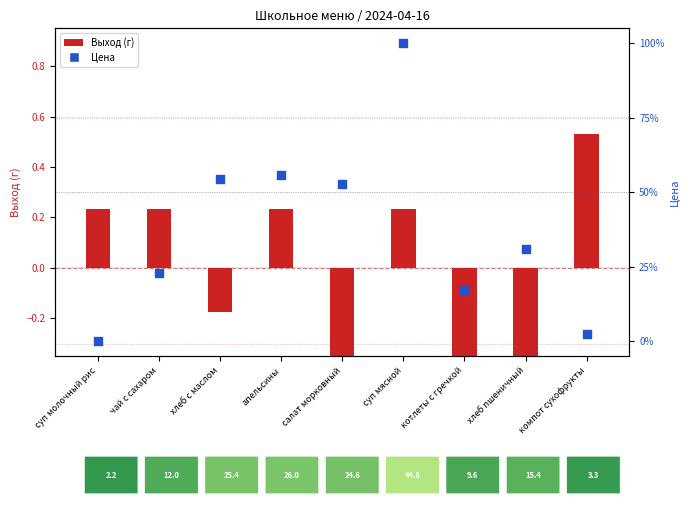

What is the total value across all series at компот сухофрукты?

3.1